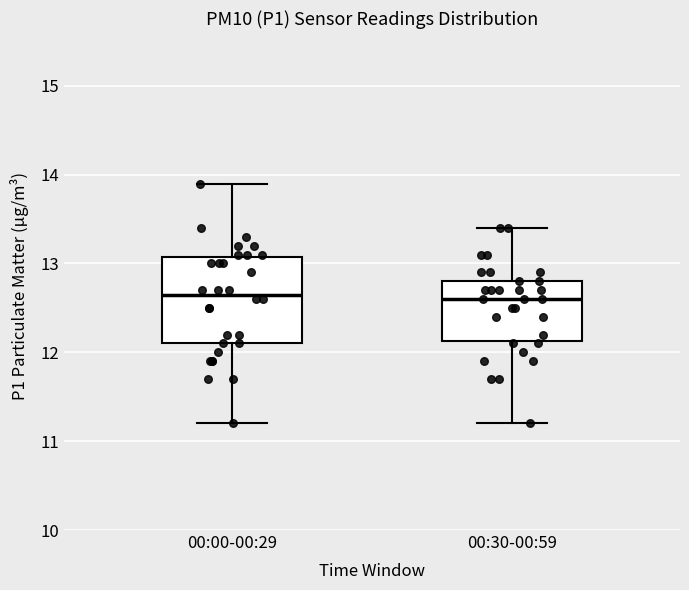

Where does the lower whisker of the box for 00:30-00:59 end on the y-axis? The values are not printed on the chart, so give them approximately, as read against the axis.

11.2